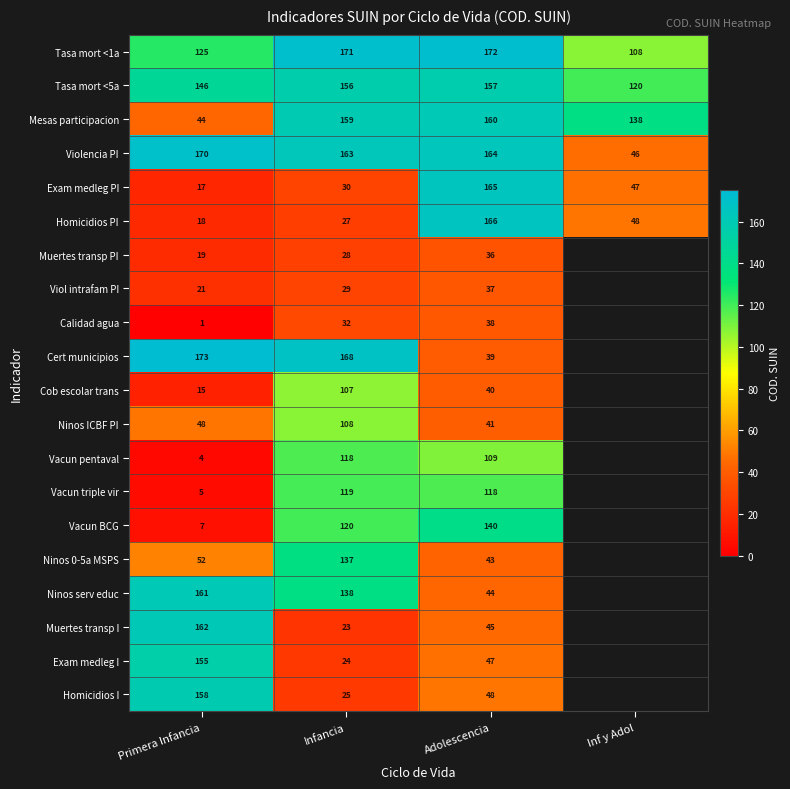

The Tasa mort <1a series shows 178.4 at Primera Infancia. True or false?

False